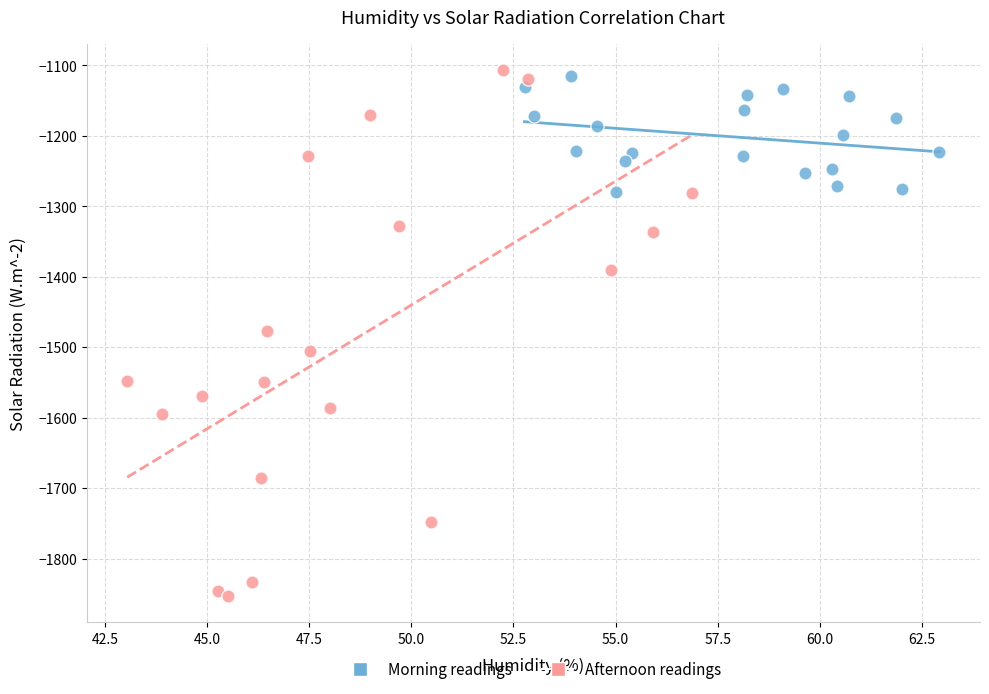

Which series reaches the maximum Y coordinate?

Afternoon readings